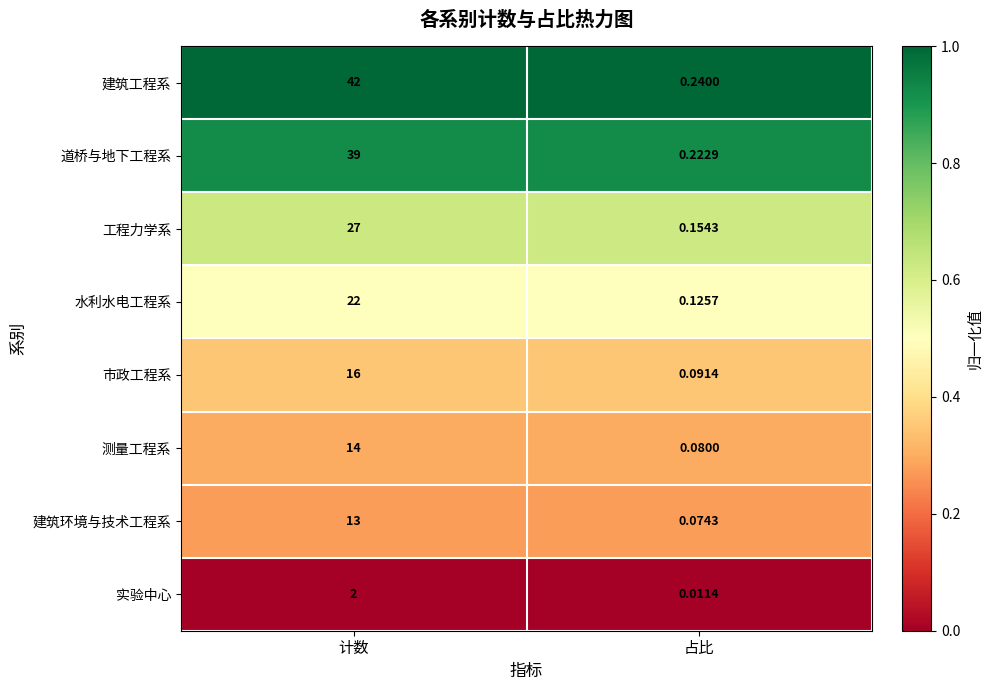

Which series has the largest total across all categories?

建筑工程系